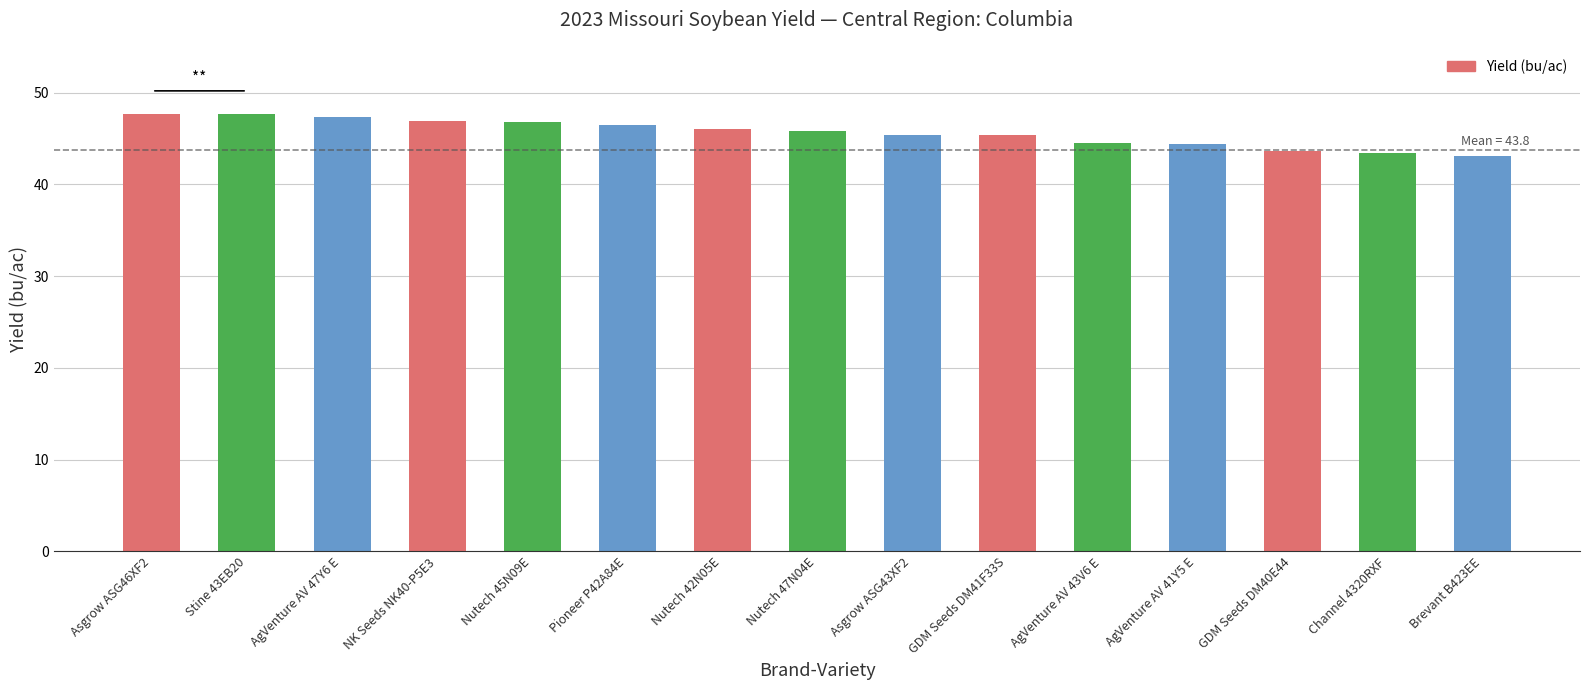

What is the average value?

45.6